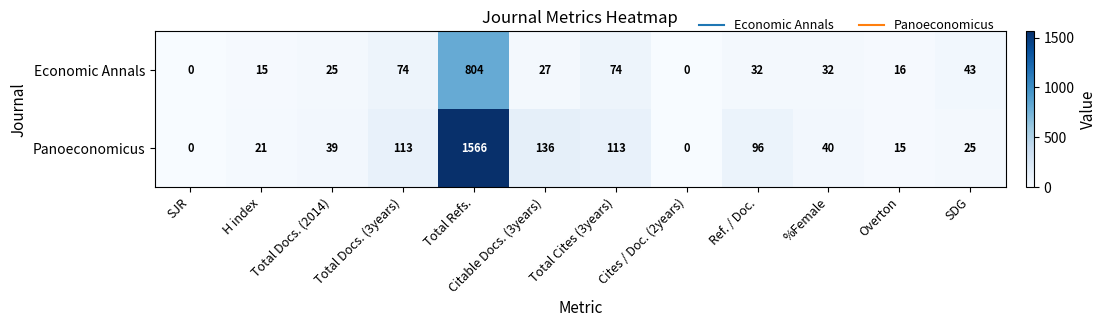

At which label is Panoeconomicus closest to 783?

Citable Docs. (3years)